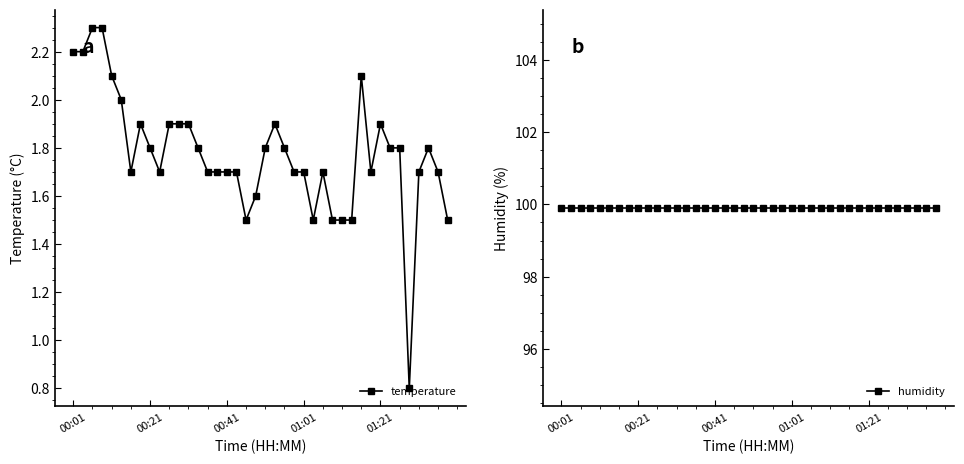

What is the total value across all series at 18?

101.4